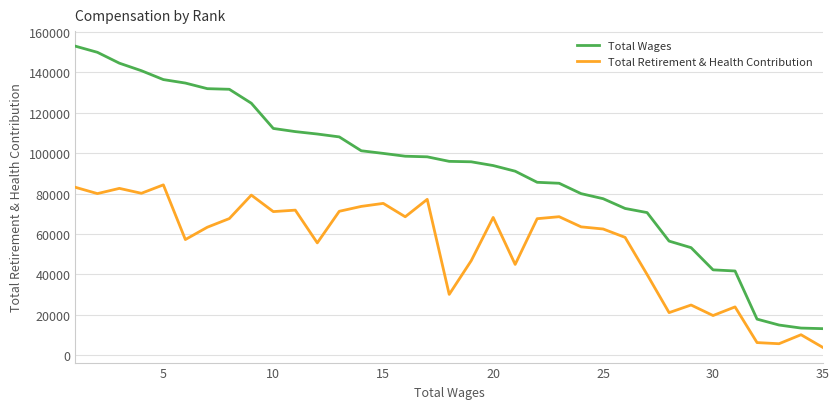

Rank the series by their average value, from lowest to highest.

Total Retirement & Health Contribution, Total Wages